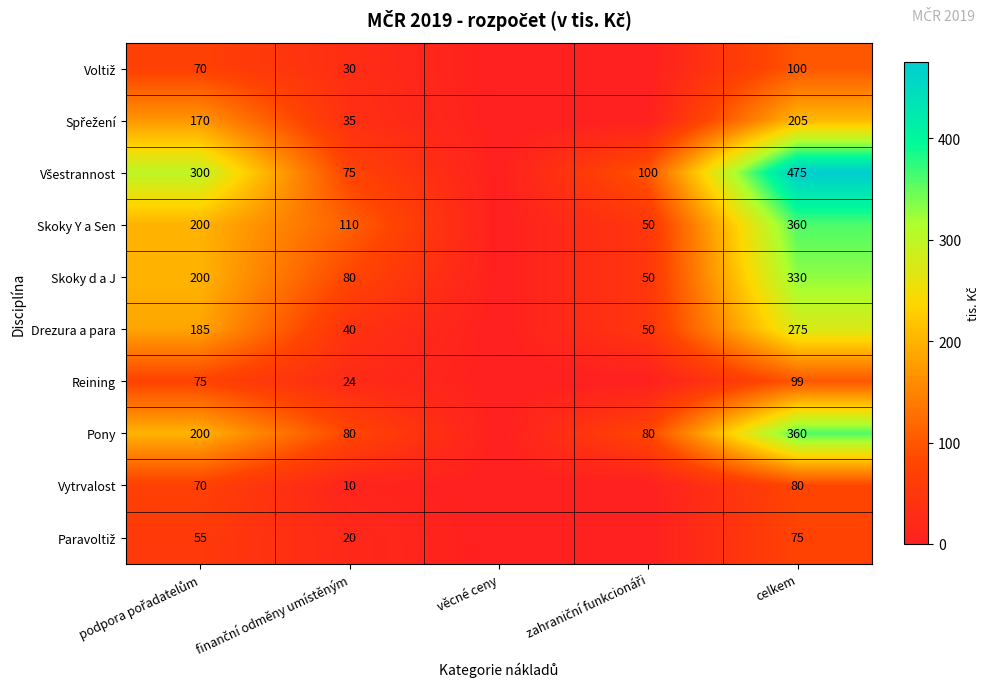

The Pony series shows 360 at celkem. True or false?

True